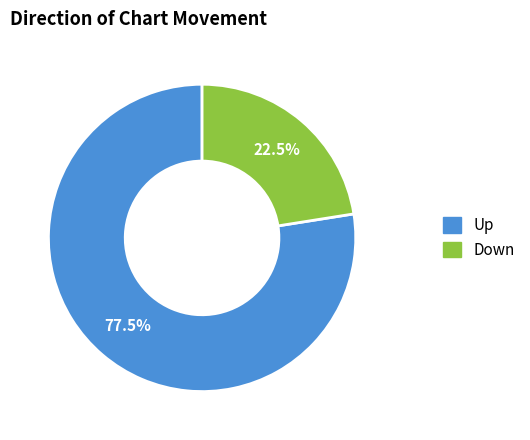

Is there any slice that represents more than half of the pie?

Yes